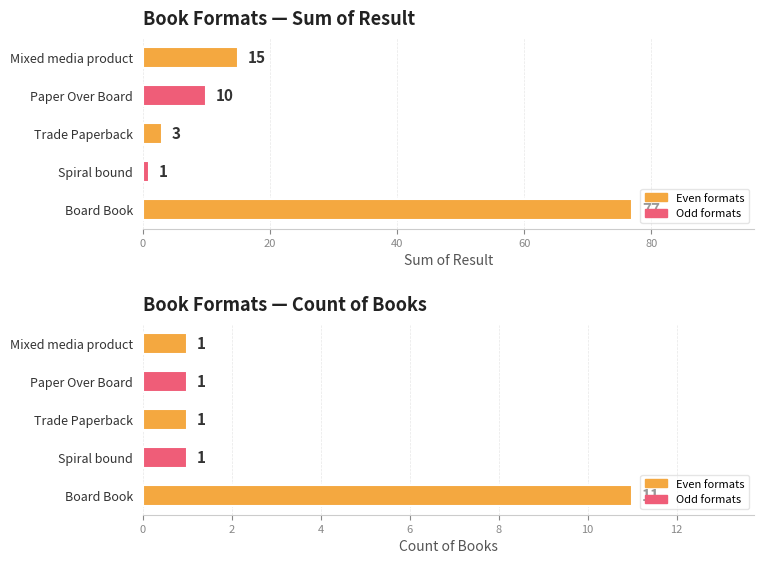

What is the maximum value shown in the chart?

77